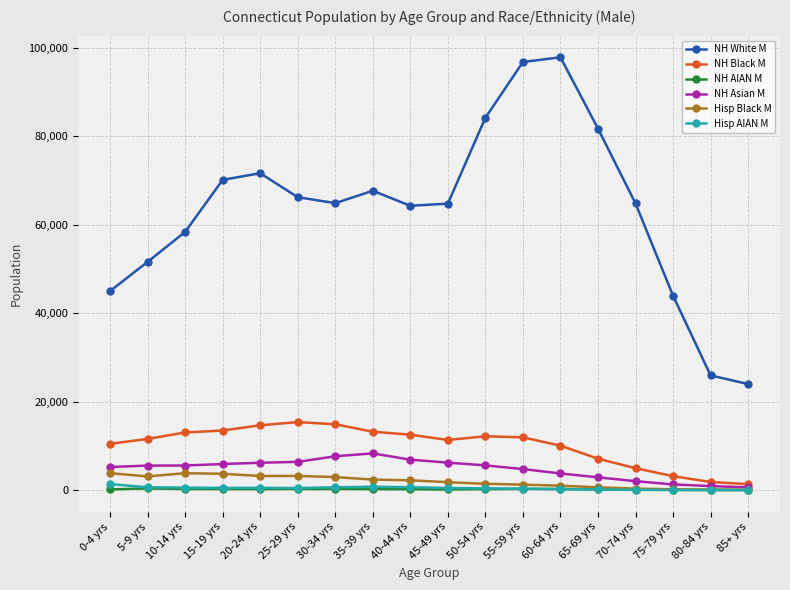

How many lines are shown in the chart?

6